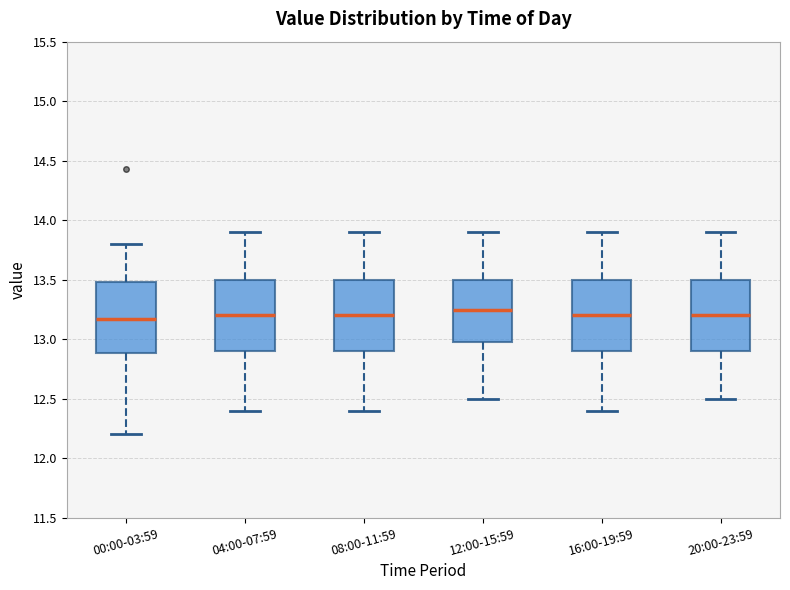

Where does the lower whisker of the box for 12:00-15:59 end on the y-axis? The values are not printed on the chart, so give them approximately, as read against the axis.

12.50